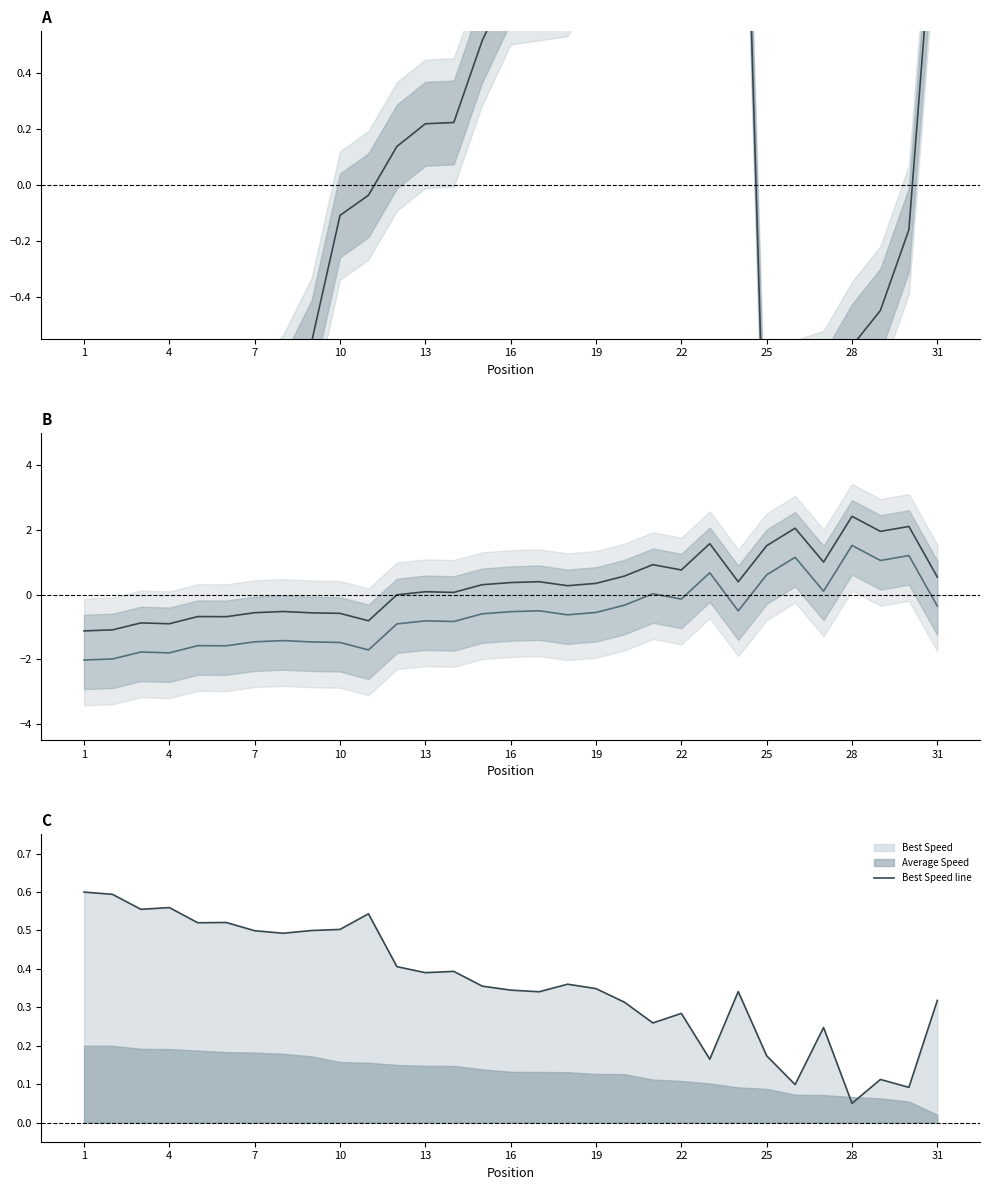

What is the total value across all series at 25?

-2.1